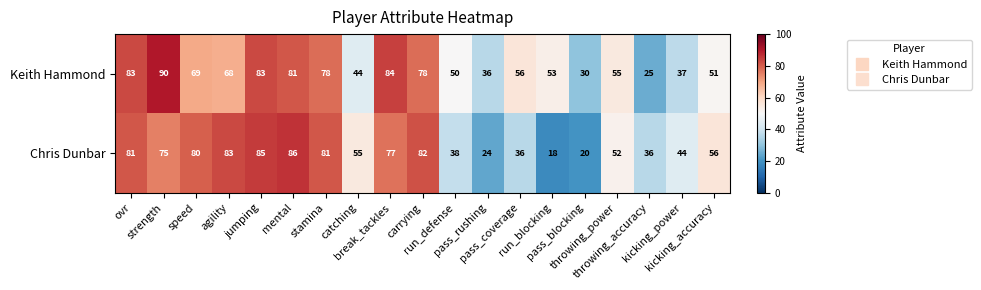

What is the difference between the maximum and minimum values in the Keith Hammond series?

65